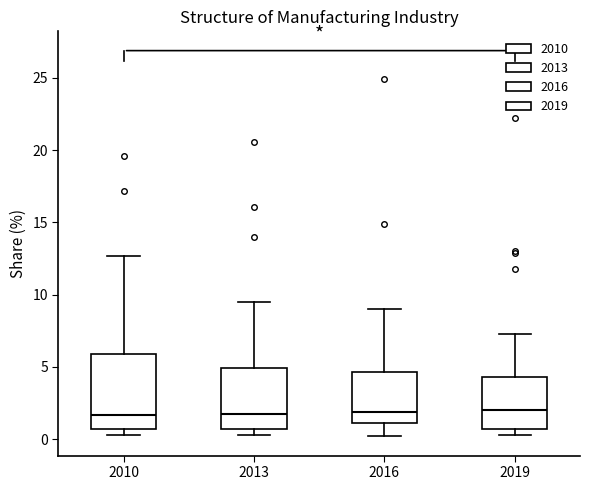

Comparing the boxes themselves (not the whiskers), which one is the tallest?

2010